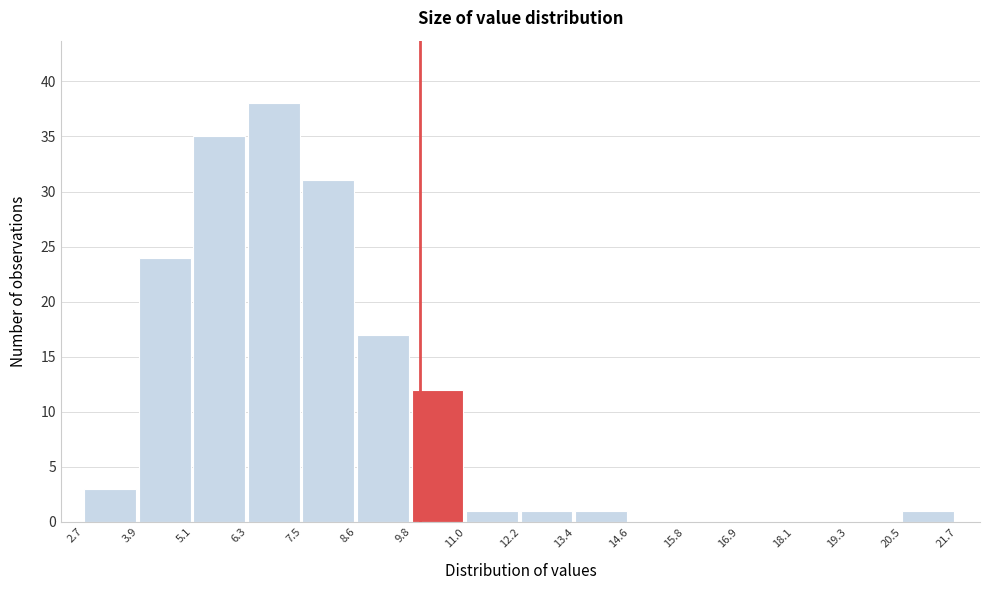

Reading left to right, list every bar in this chart as the range it spans on the x-axis followed by its height. The values are not printed on the chart, so give them approximately, as read against the axis.

2.7 to 3.9: 3
3.9 to 5.1: 24
5.1 to 6.3: 35
6.3 to 7.5: 38
7.5 to 8.6: 31
8.6 to 9.8: 17
9.8 to 11.0: 12
11.0 to 12.2: 1
12.2 to 13.4: 1
13.4 to 14.6: 1
14.6 to 15.8: 0
15.8 to 16.9: 0
16.9 to 18.1: 0
18.1 to 19.3: 0
19.3 to 20.5: 0
20.5 to 21.7: 1